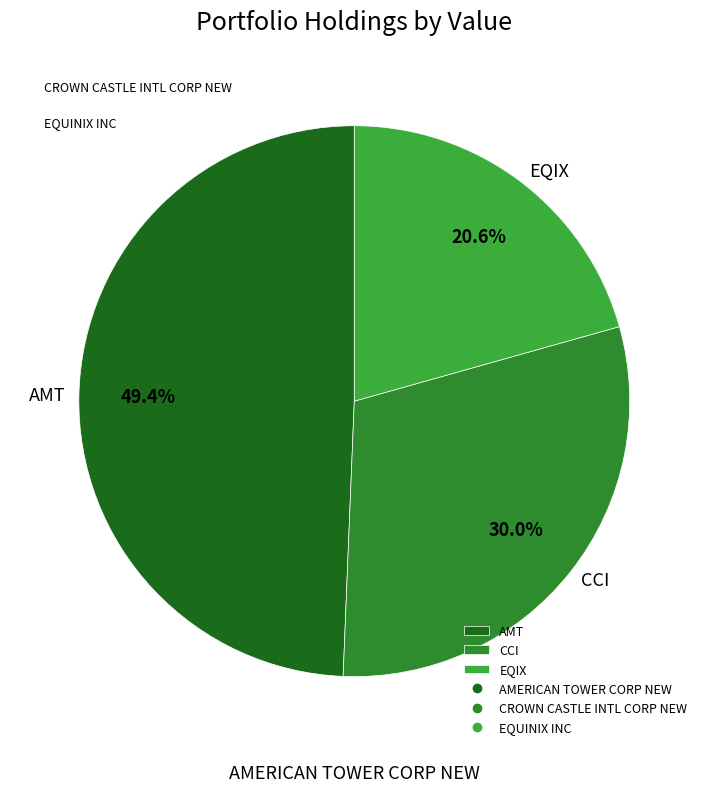

Does any single category account for the majority?

No